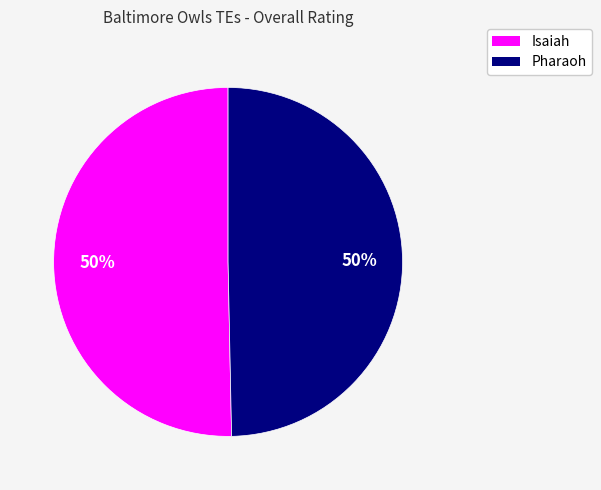

Is it true that Isaiah is 38% of the pie?

False